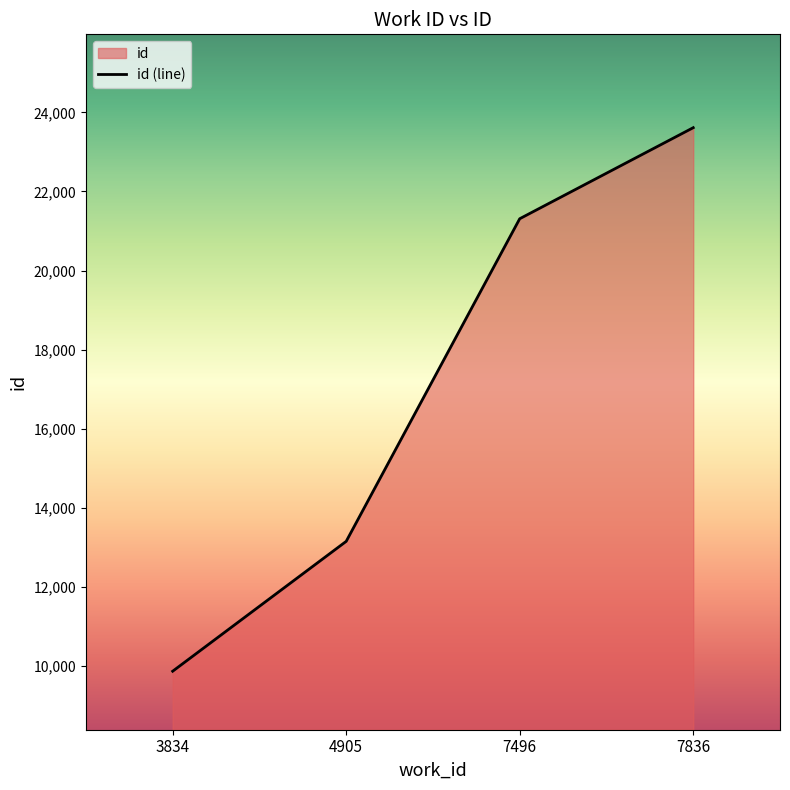

True or false: the data has more than 1 interior local peaks.

False